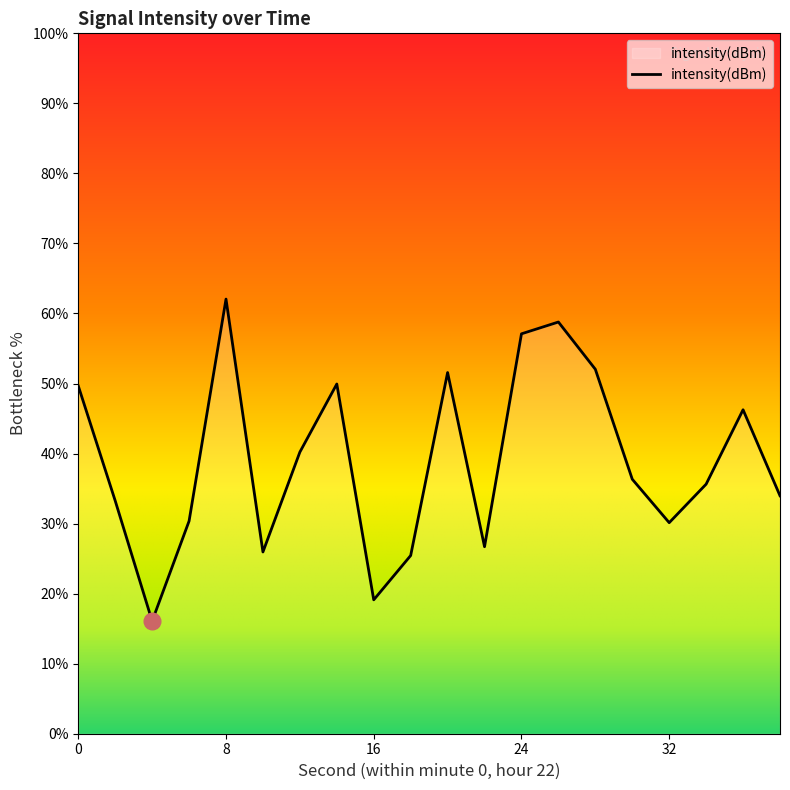

What is the smallest value displayed?

16.1